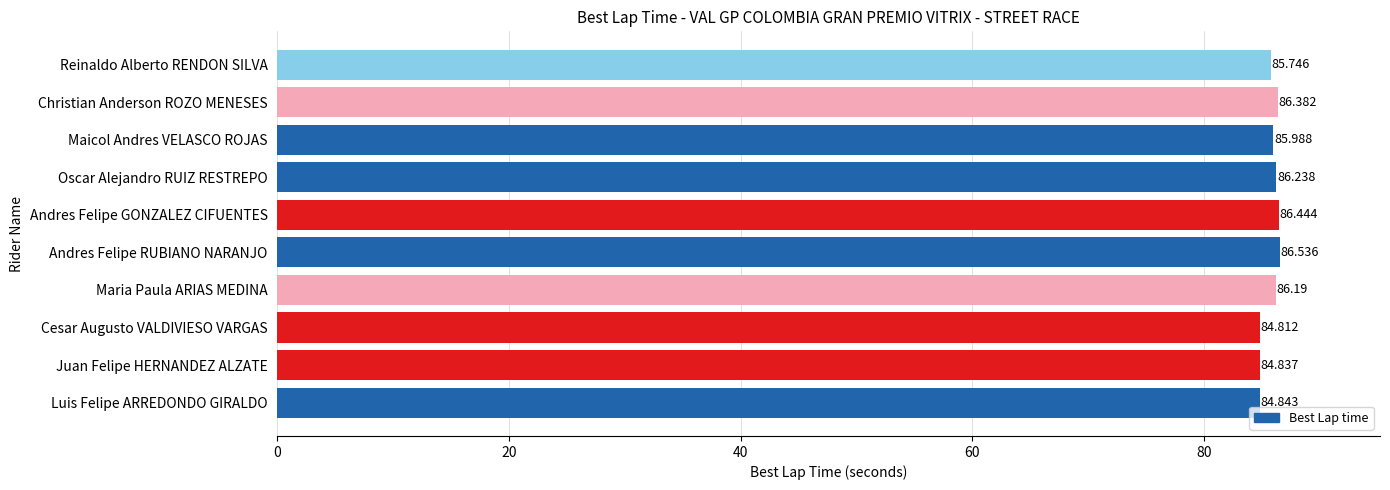

List the labels in order of value, smallest first.

Cesar Augusto VALDIVIESO VARGAS, Juan Felipe HERNANDEZ ALZATE, Luis Felipe ARREDONDO GIRALDO, Reinaldo Alberto RENDON SILVA, Maicol Andres VELASCO ROJAS, Maria Paula ARIAS MEDINA, Oscar Alejandro RUIZ RESTREPO, Christian Anderson ROZO MENESES, Andres Felipe GONZALEZ CIFUENTES, Andres Felipe RUBIANO NARANJO